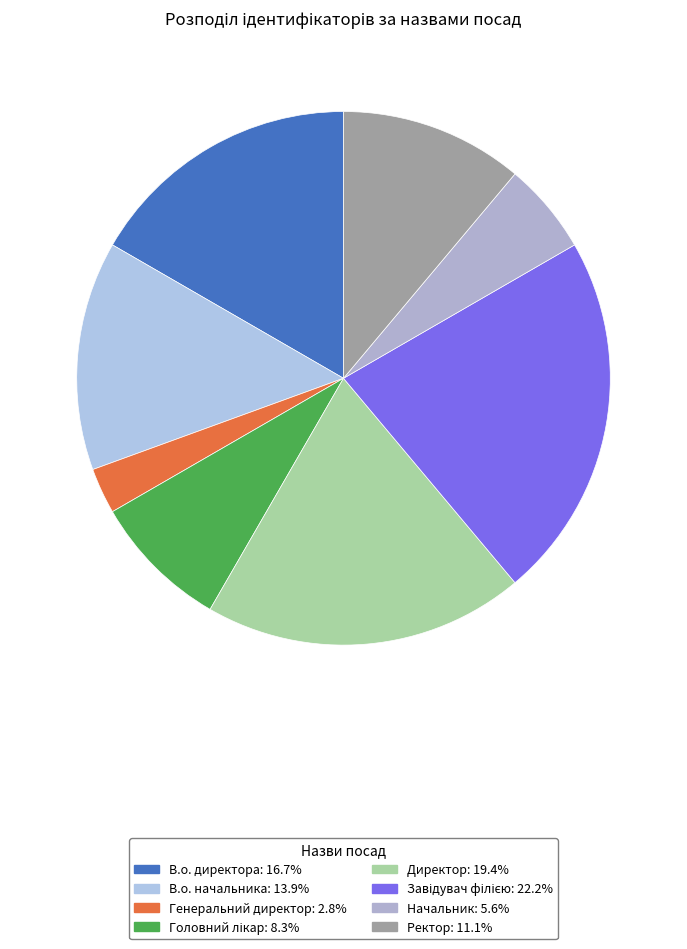

Does Ректор represent more than half of the total?

No